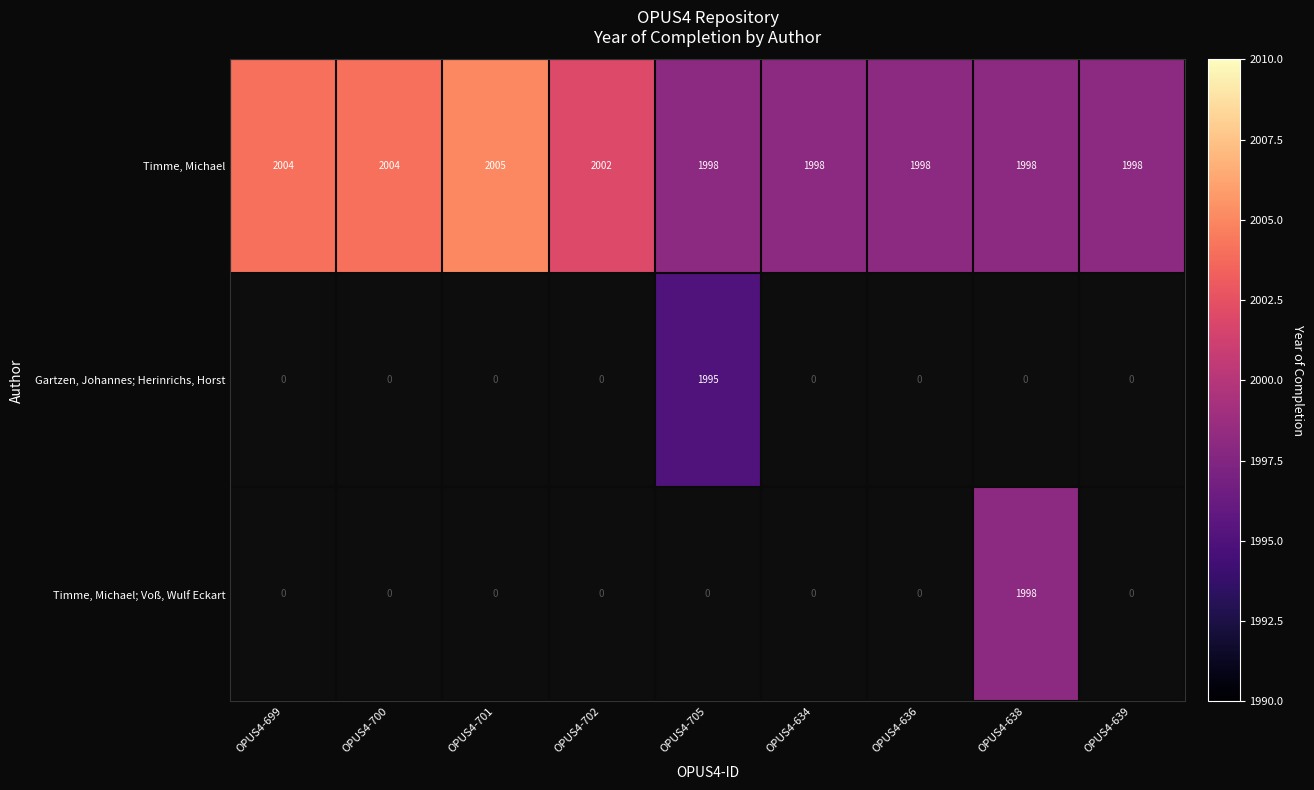

Which category has the lowest value in the Gartzen, Johannes; Herinrichs, Horst series?

OPUS4-699